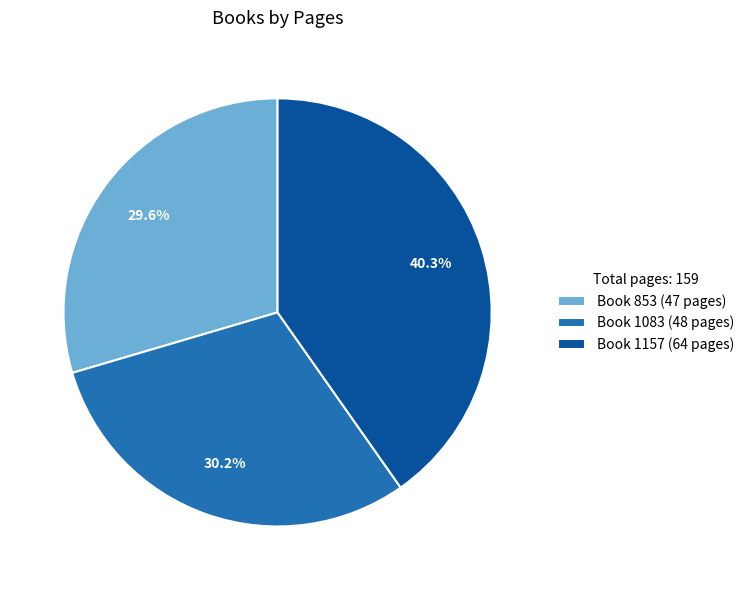

Rank the categories by value from highest to lowest.

Book 1157 (64 pages), Book 1083 (48 pages), Book 853 (47 pages)